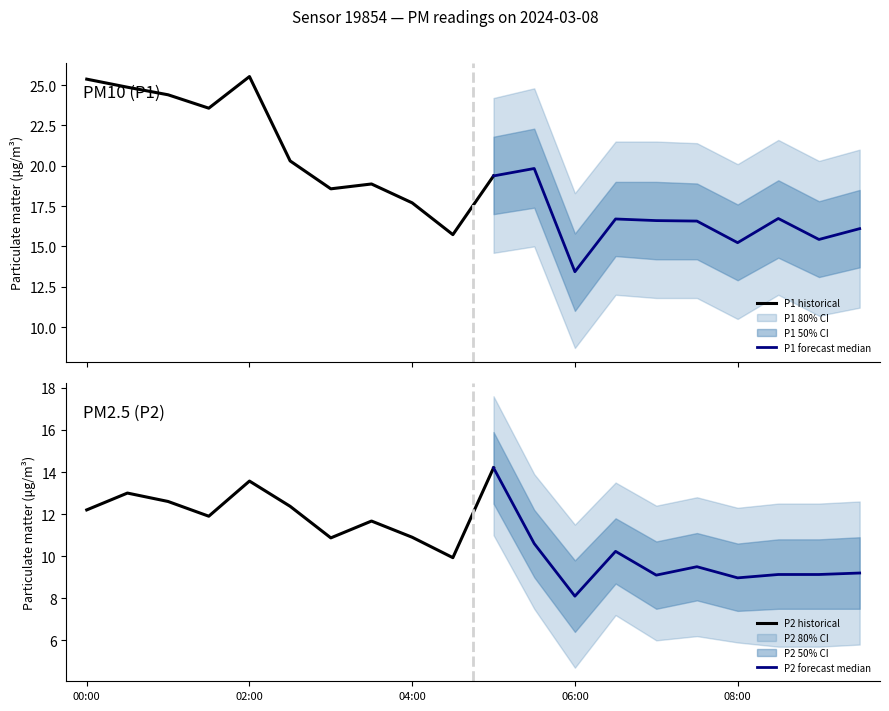

Is it true that P2 equals 9.5 at 07:30?

True